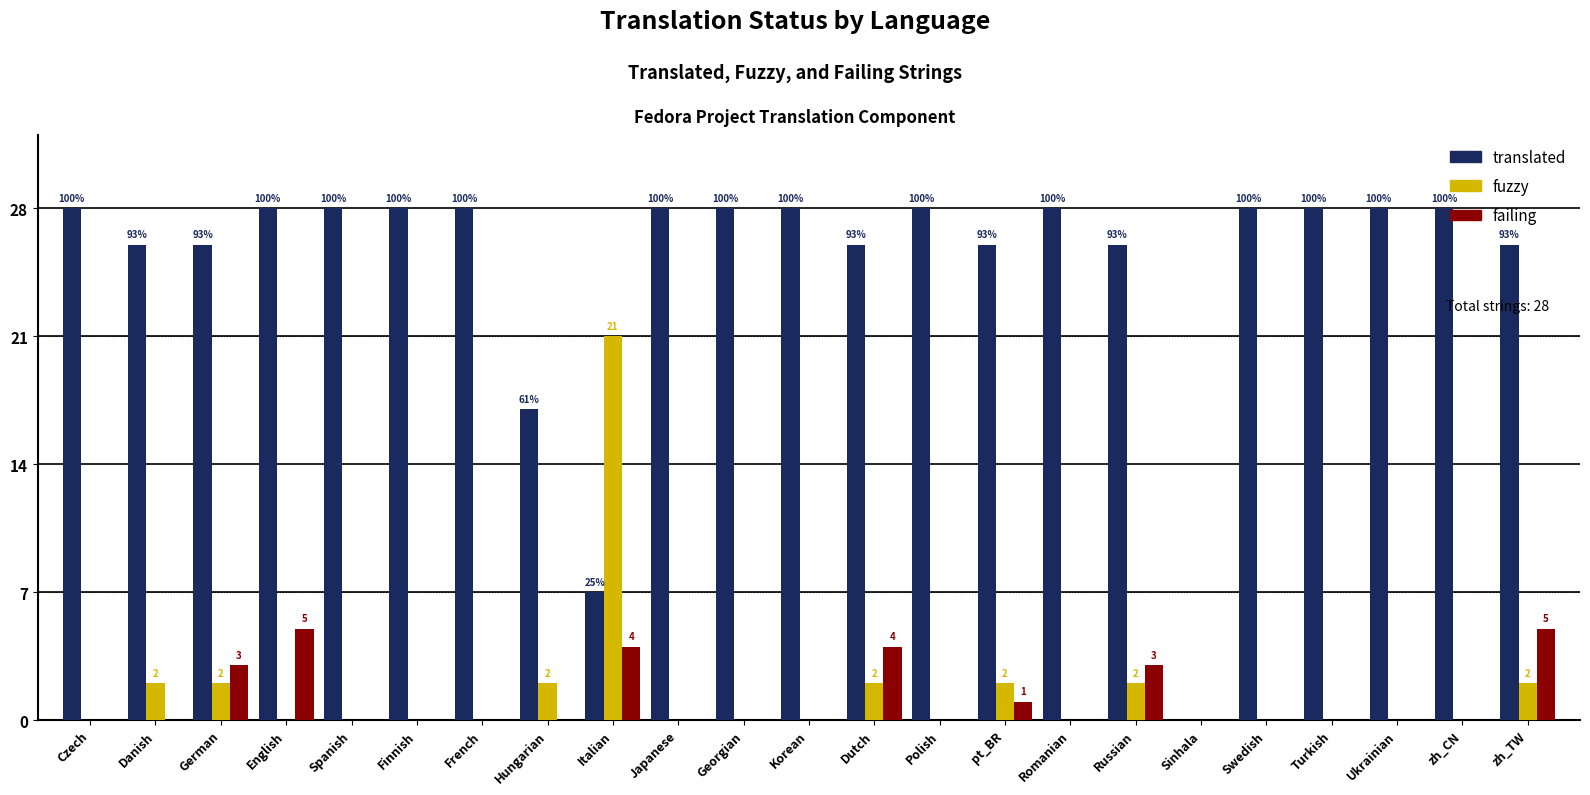

At which label does failing reach its peak?

English